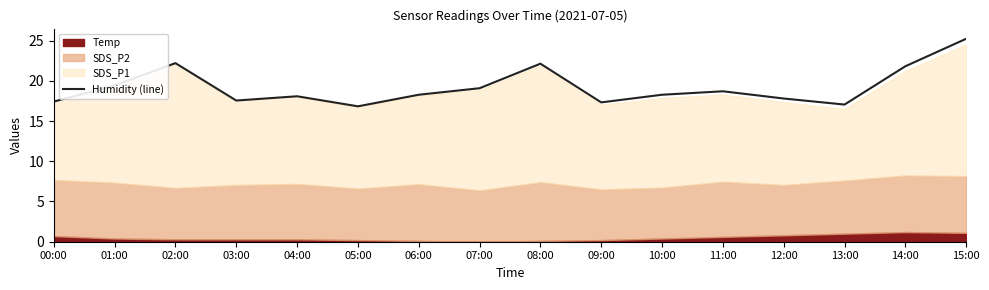

Reading left to right, list all the values displayed in this chart.

00:00=17.4	01:00=19.4	02:00=22.2	03:00=17.6	04:00=18.1	05:00=16.8	06:00=18.3	07:00=19.1	08:00=22.1	09:00=17.3	10:00=18.3	11:00=18.7	12:00=17.8	13:00=17.0	14:00=21.8	15:00=25.2